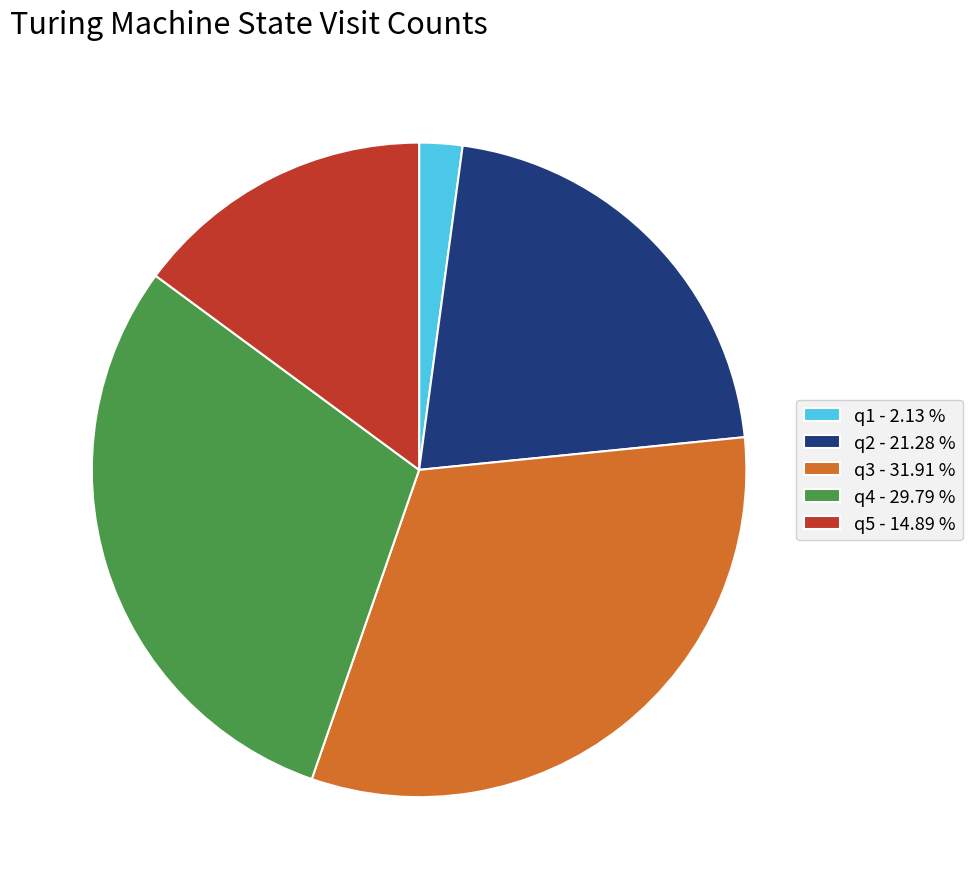

Count the number of slices in the pie.

5